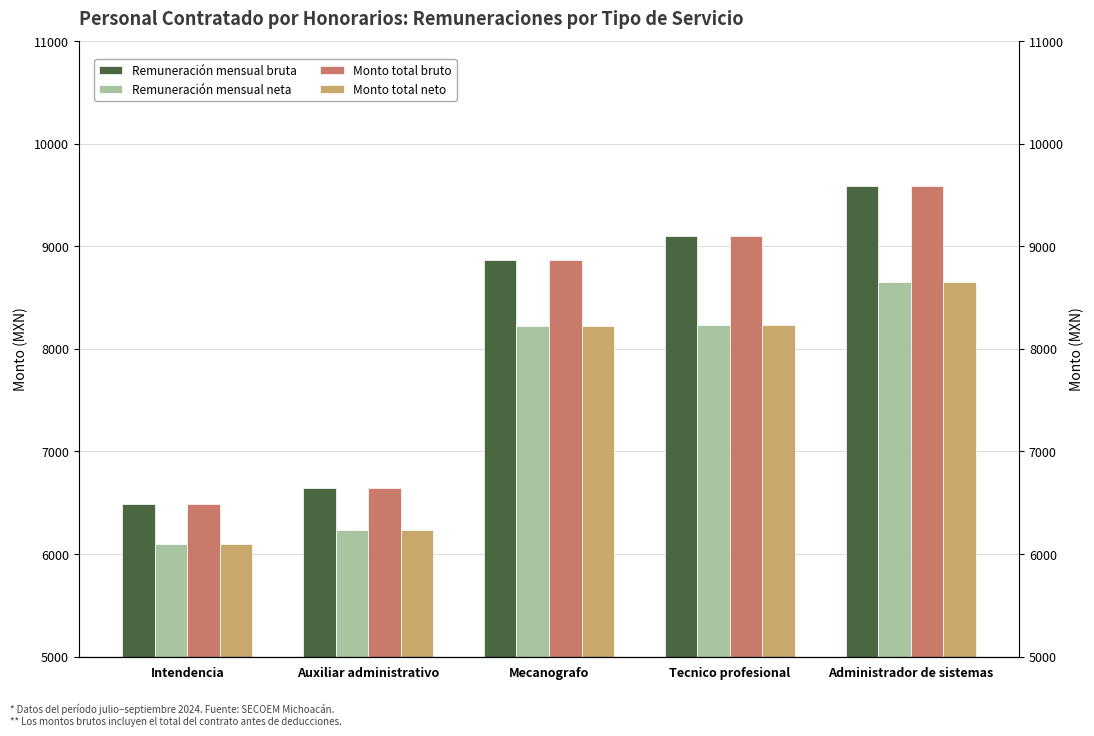

What is the spread (max minus min) of values at Auxiliar administrativo?

408.3